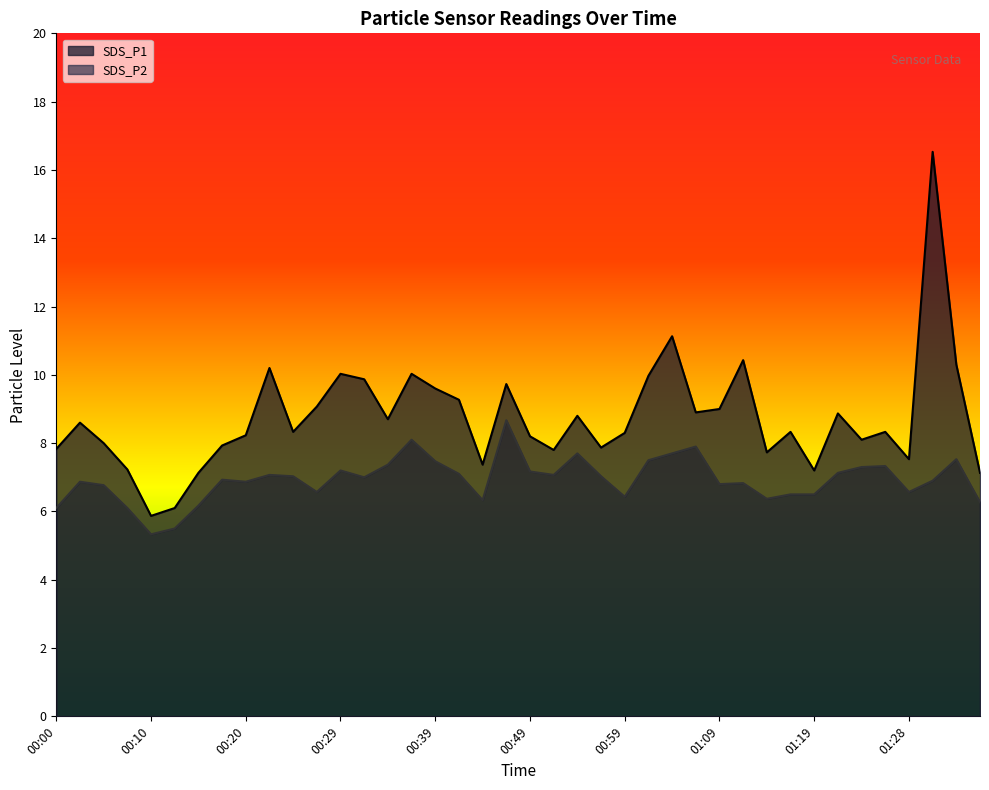

Is it true that SDS_P1 equals 14.2 at 01:16?

False